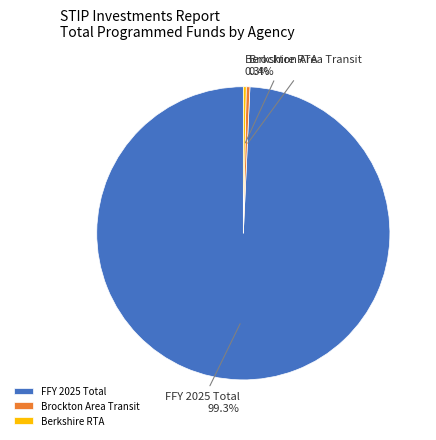

What is the largest slice in the pie chart?

FFY 2025 Total